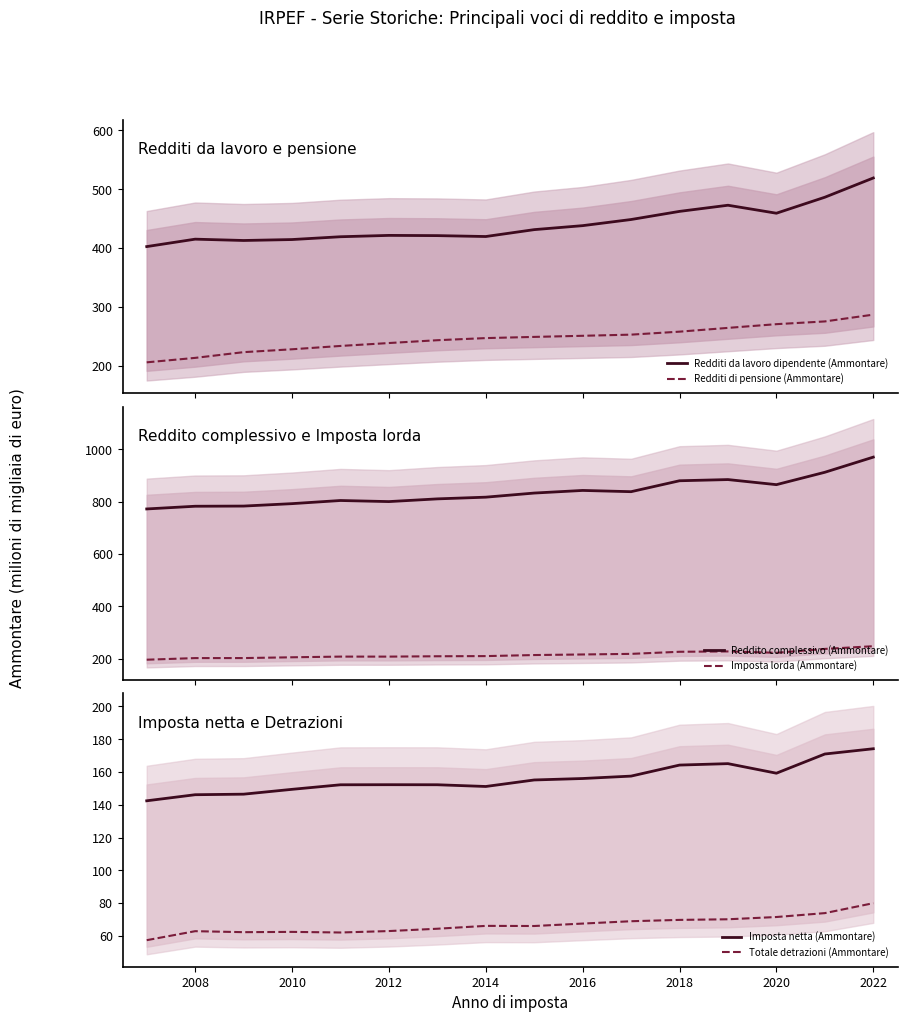

Which series has the largest total across all categories?

Reddito complessivo (Ammontare)